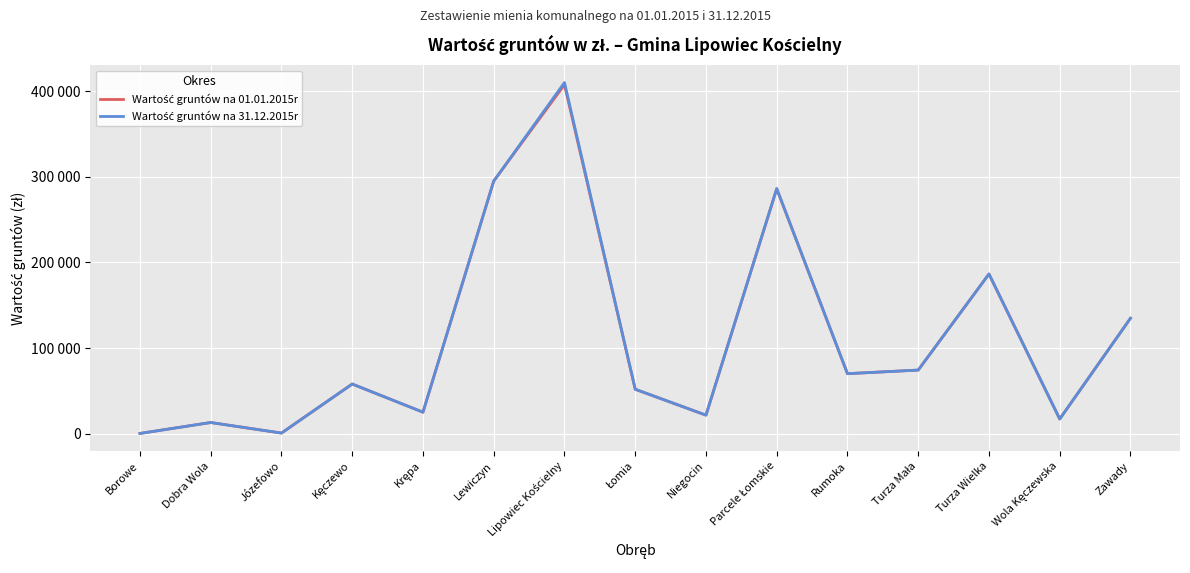

Where is the first local minimum for Wartość gruntów na 31.12.2015r?

Józefowo